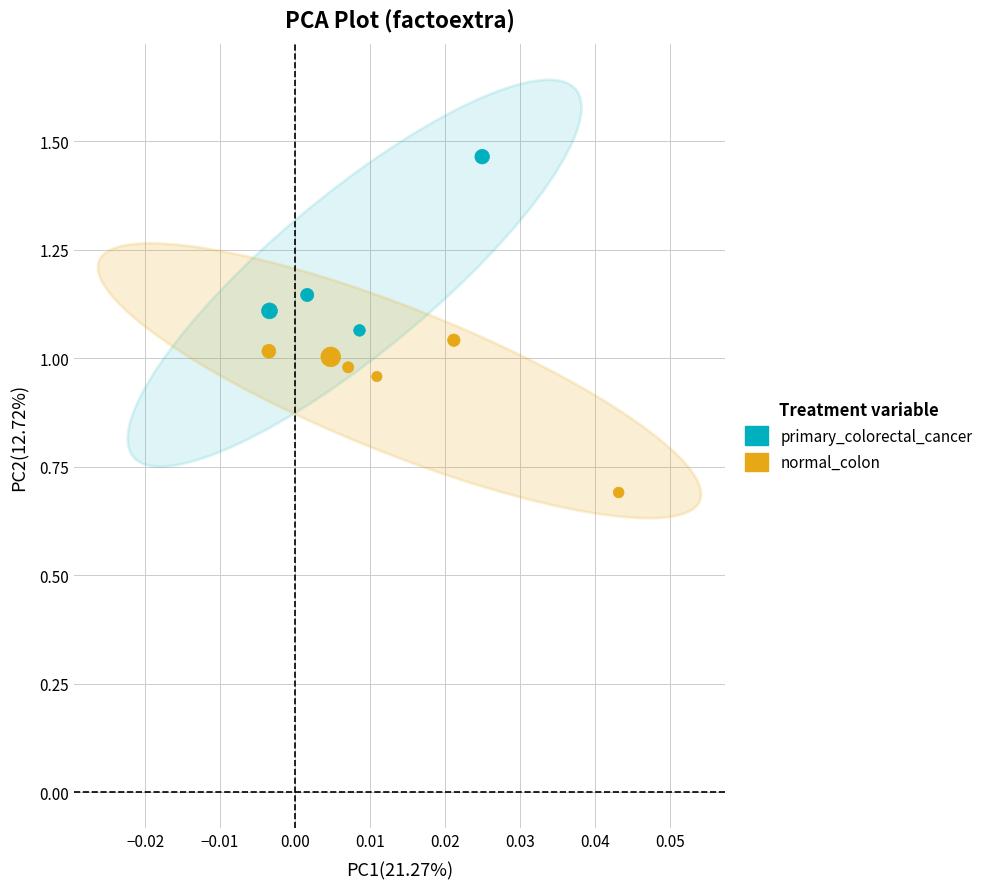

Which series has the largest Y range (max minus min)?

primary_colorectal_cancer